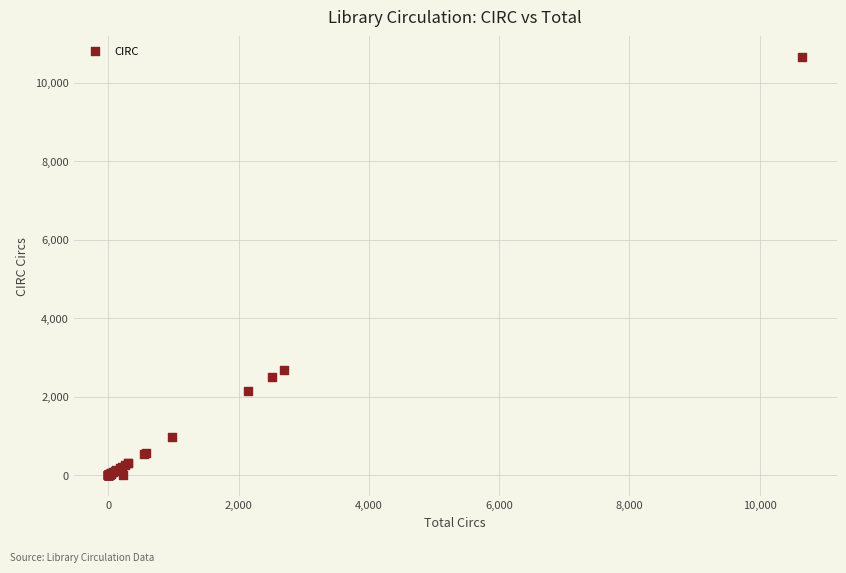

What Y value in the scatter plot is closest to 5323?

2691